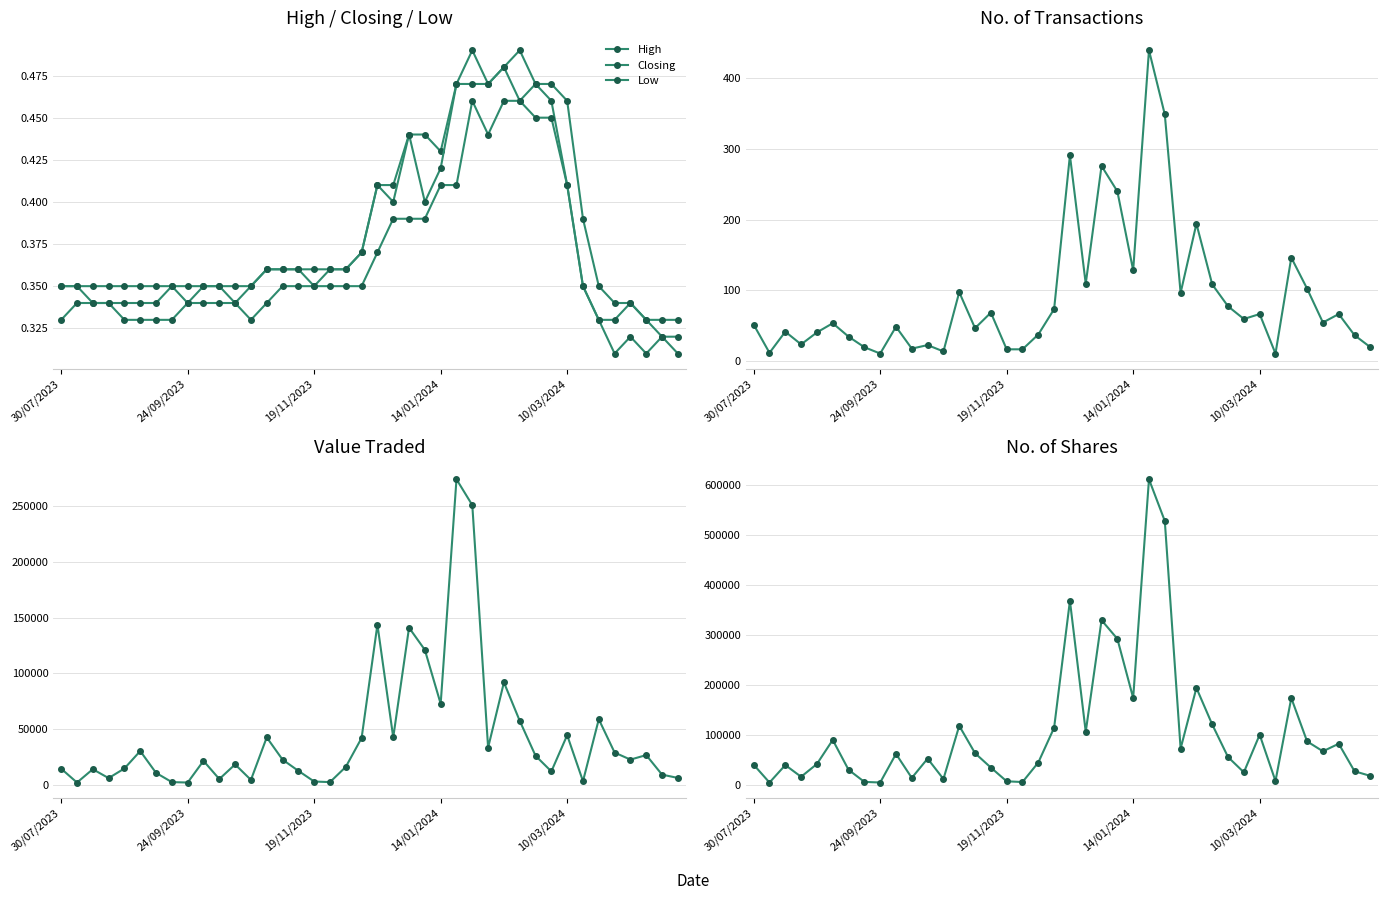

Between 6 and 32, which series saw the biggest shift?

No. of Shares